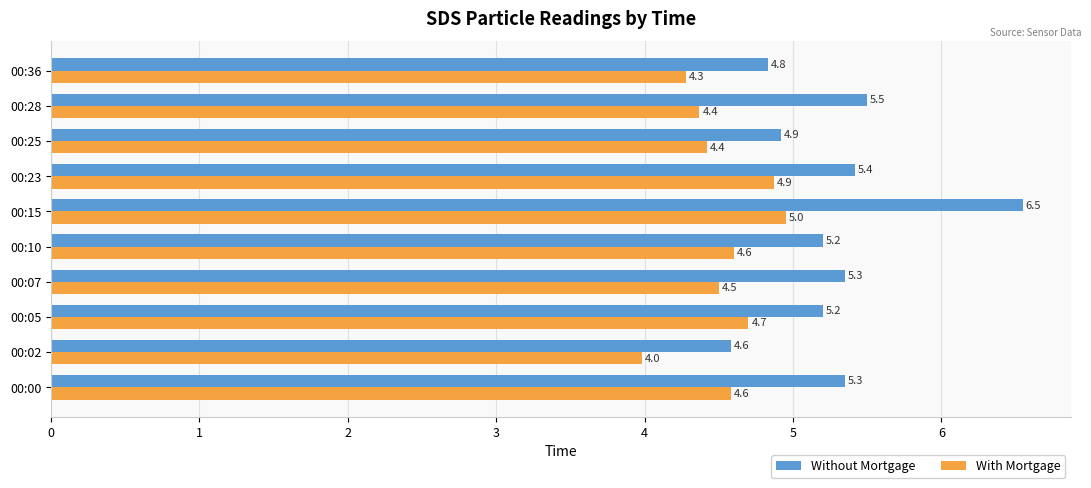

Which series has the largest range (max minus min)?

Without Mortgage